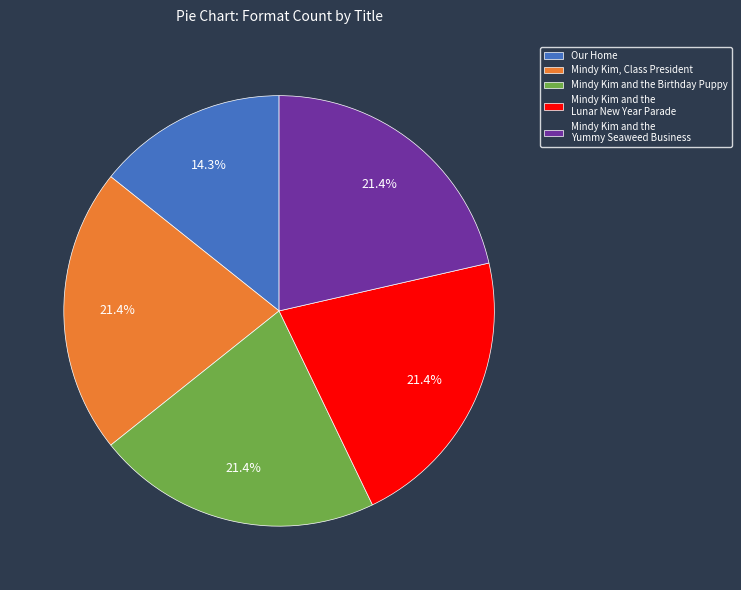

Count the number of slices in the pie.

5